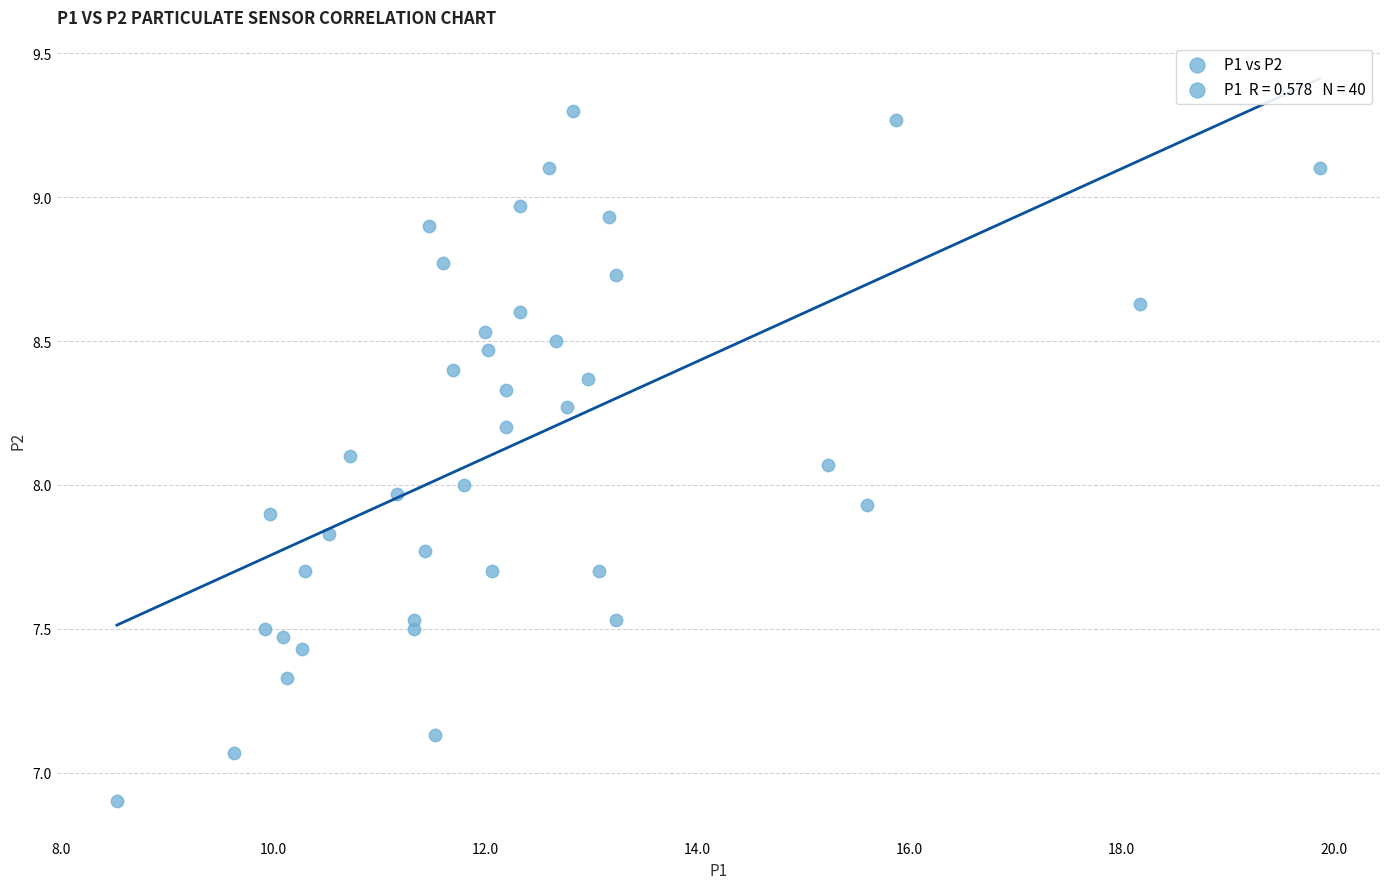

What is the range of X values (max minus min)?

11.3